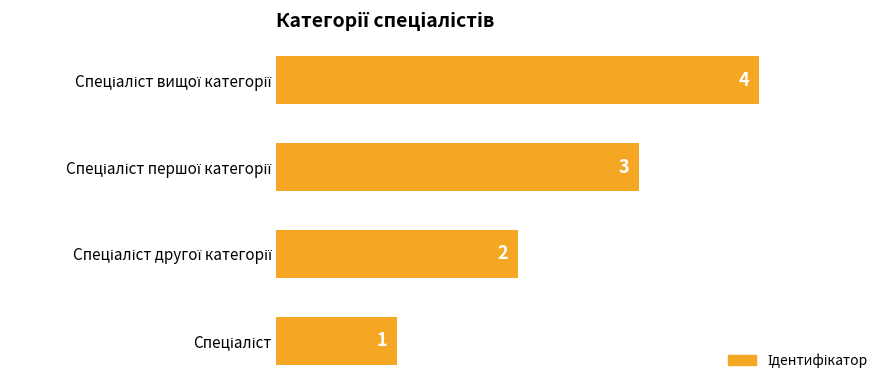

What is the difference between the maximum and minimum values?

3